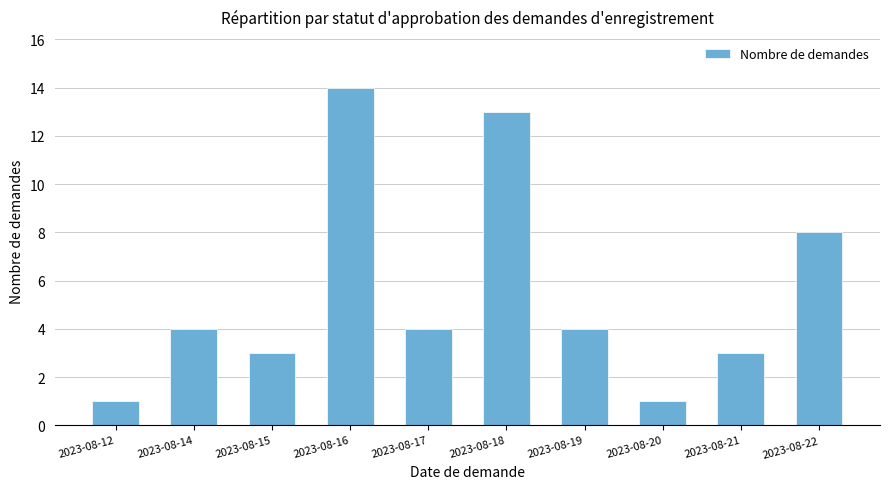

Which has a higher value, 2023-08-18 or 2023-08-17?

2023-08-18